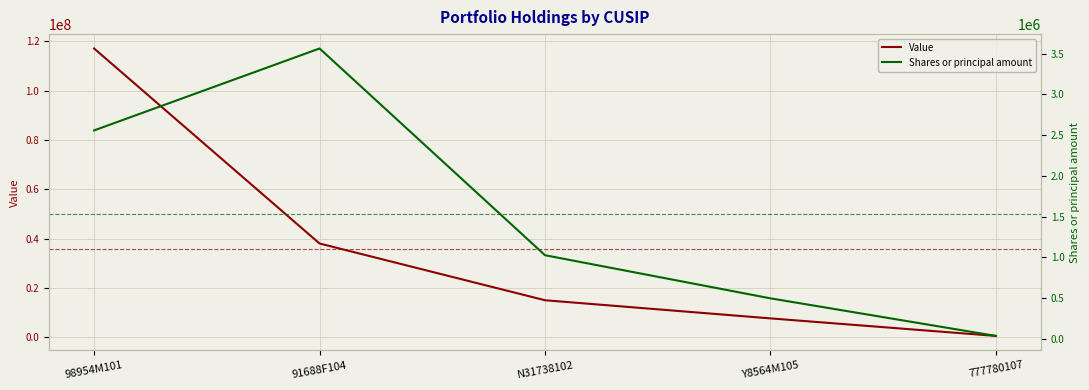

What position from the right is 98954M101?

5